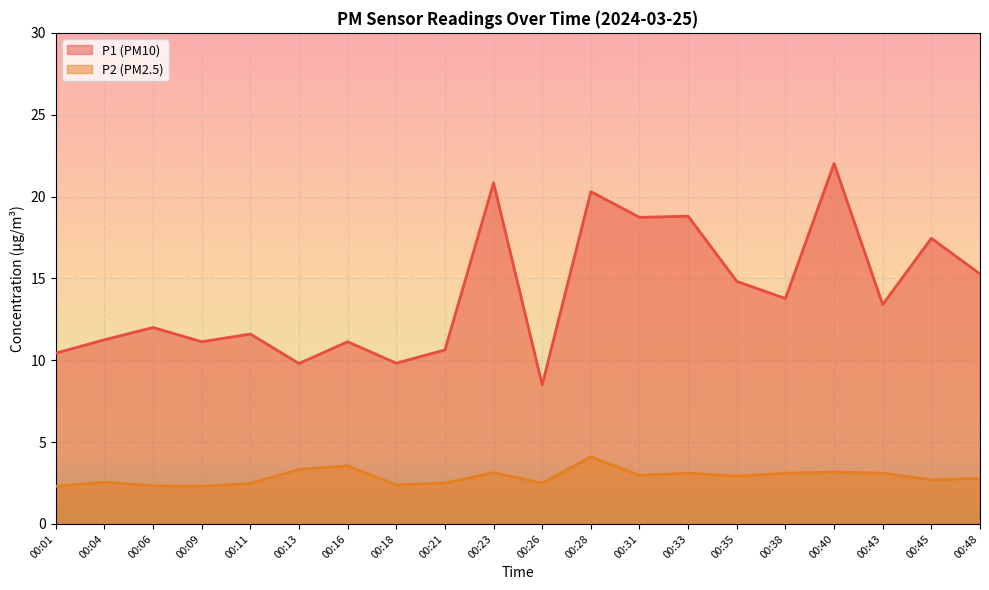

At which category is the sum across all series the highest?

00:40